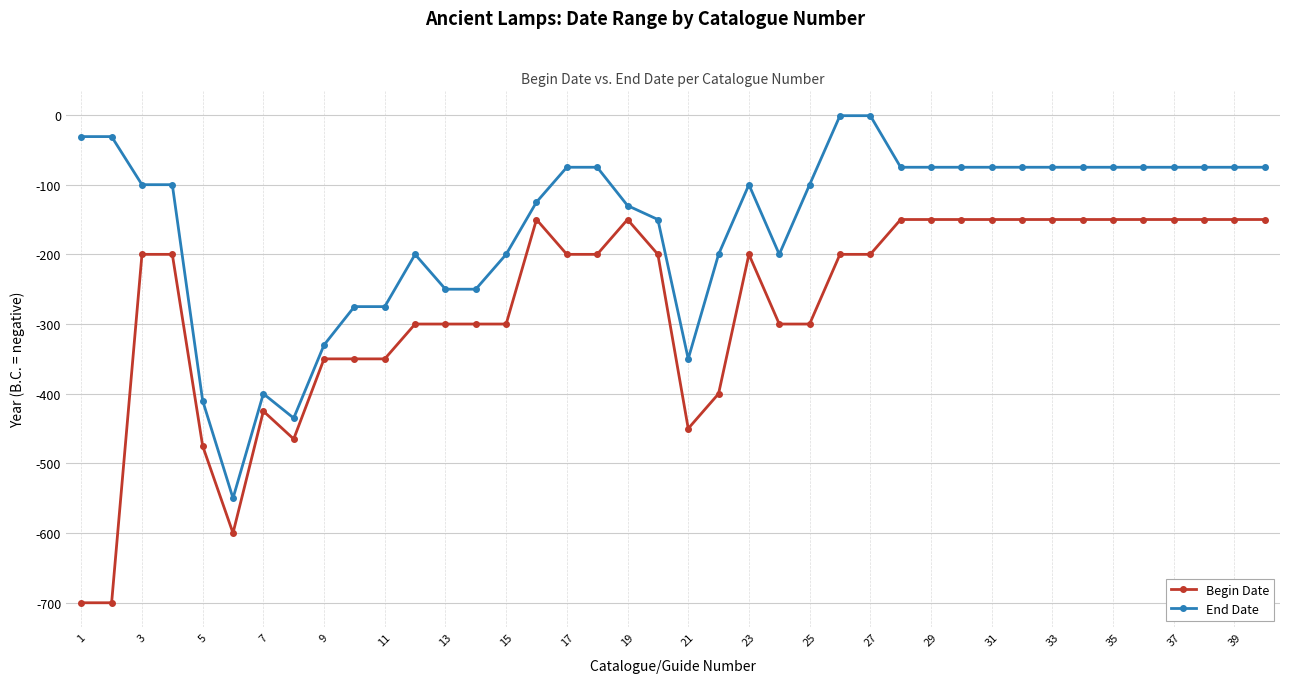

Reading left to right, extract all data points from this chart.

Begin Date: -700	-700	-200	-200	-475	-600	-425	-465	-350	-350	-350	-300	-300	-300	-300	-150	-200	-200	-150	-200	-450	-400	-200	-300	-300	-200	-200	-150	-150	-150	-150	-150	-150	-150	-150	-150	-150	-150	-150	-150
End Date: -31	-31	-100	-100	-410	-550	-400	-435	-330	-275	-275	-200	-250	-250	-200	-125	-75	-75	-130	-150	-350	-200	-100	-200	-100	-1	-1	-75	-75	-75	-75	-75	-75	-75	-75	-75	-75	-75	-75	-75